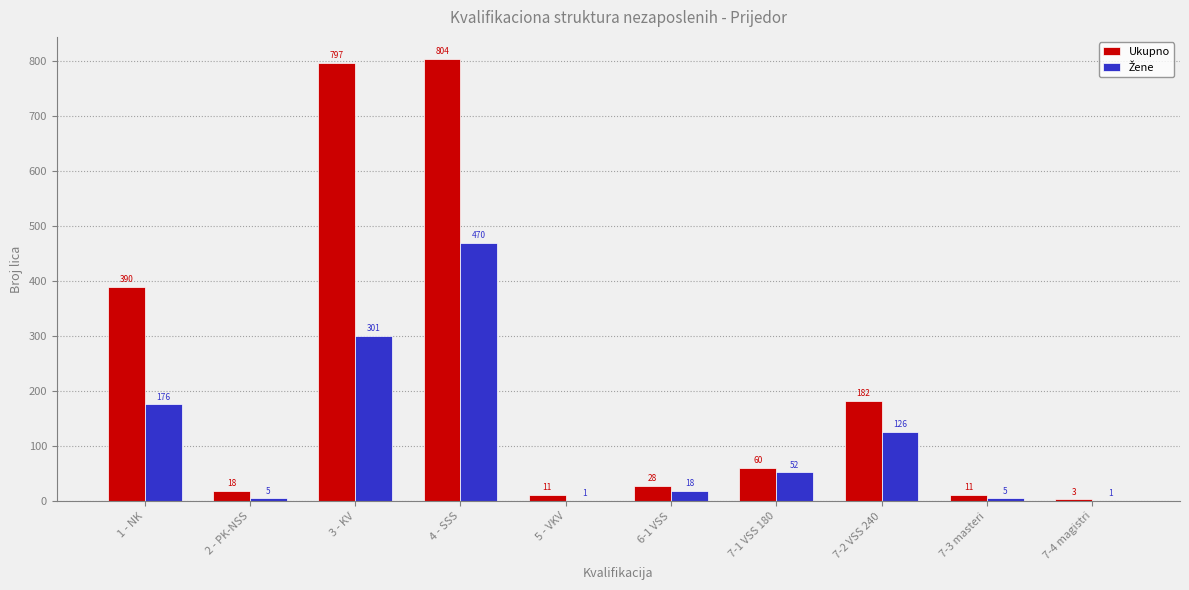

How many categories are shown in the chart?

10